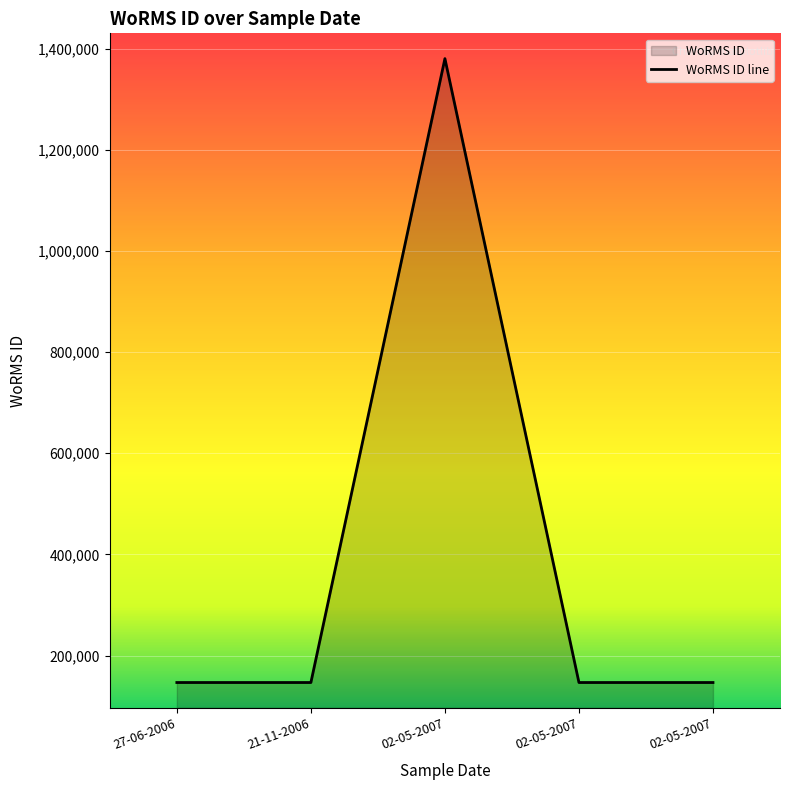

Which label corresponds to the smallest value in the chart?

02-05-2007